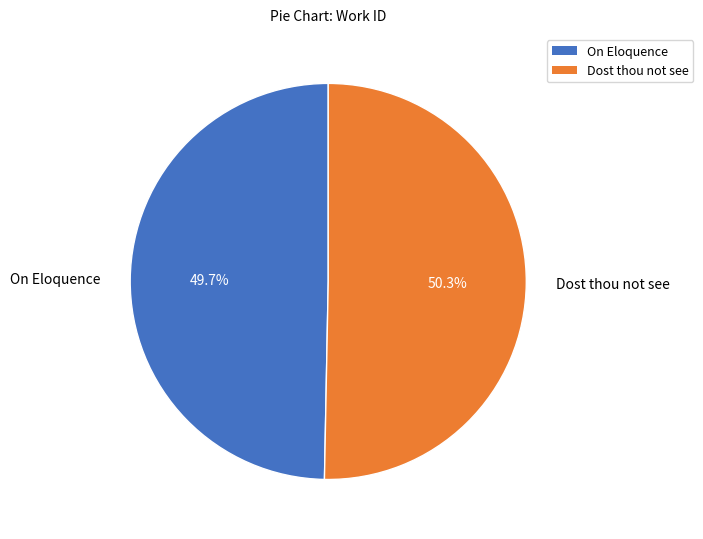

Which slice is the smallest?

On Eloquence